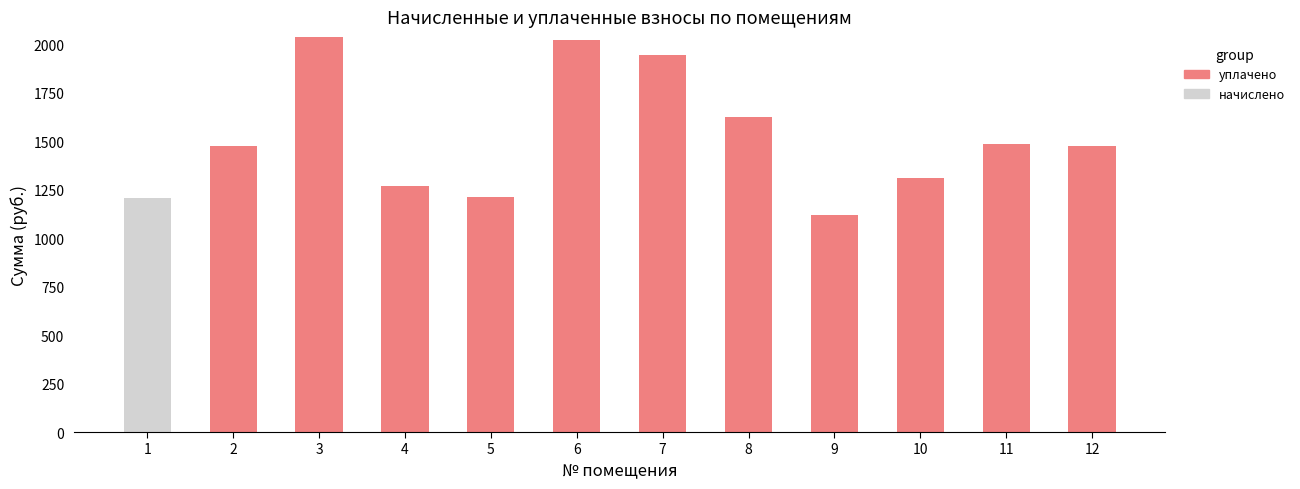

What is the difference between the уплачено values at 10 and 5?

95.3